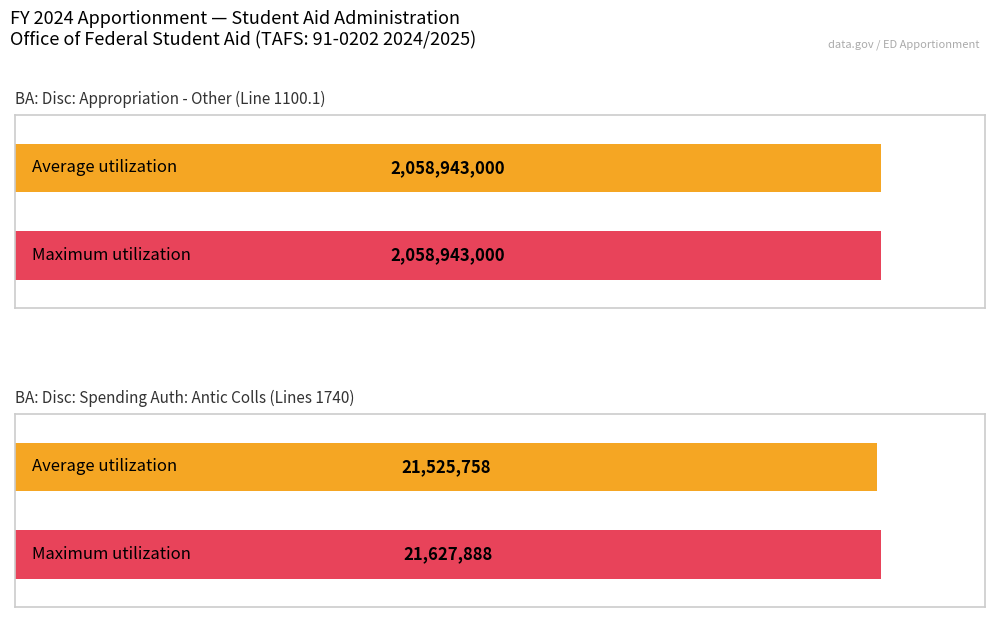

What is the value of the Maximum utilization bar at the 3rd from the left?

21627888